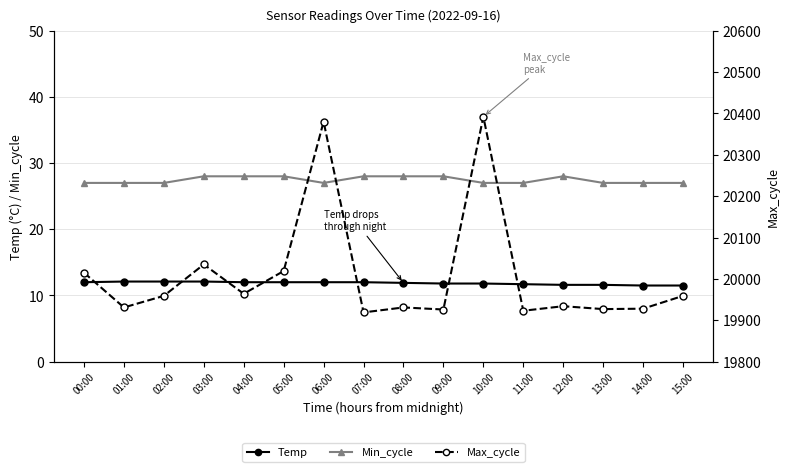

True or false: Temp and Max_cycle cross at least once.

False